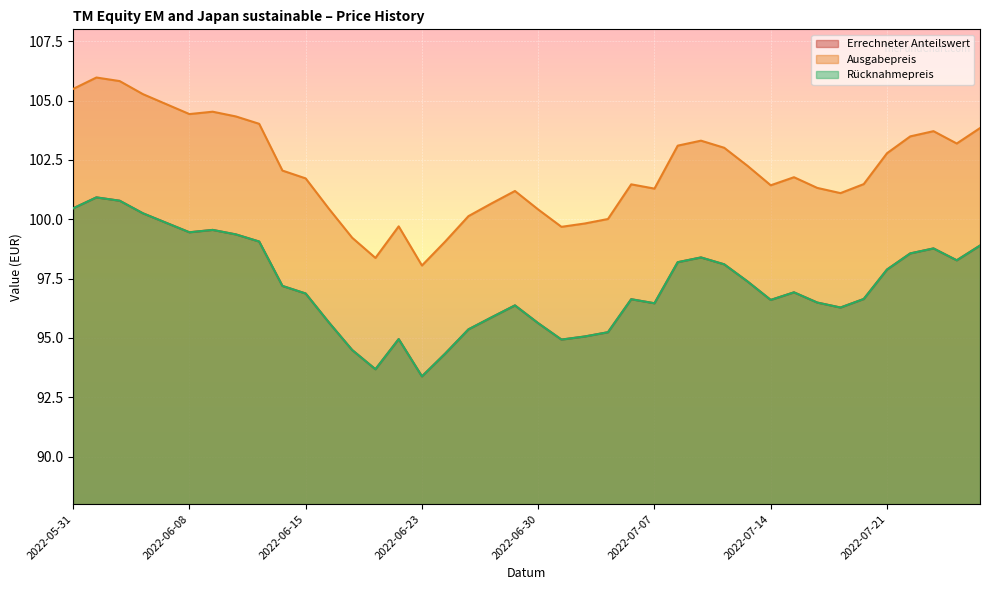

Which series changed the most between 2022-07-18 and 2022-07-20?

Ausgabepreis